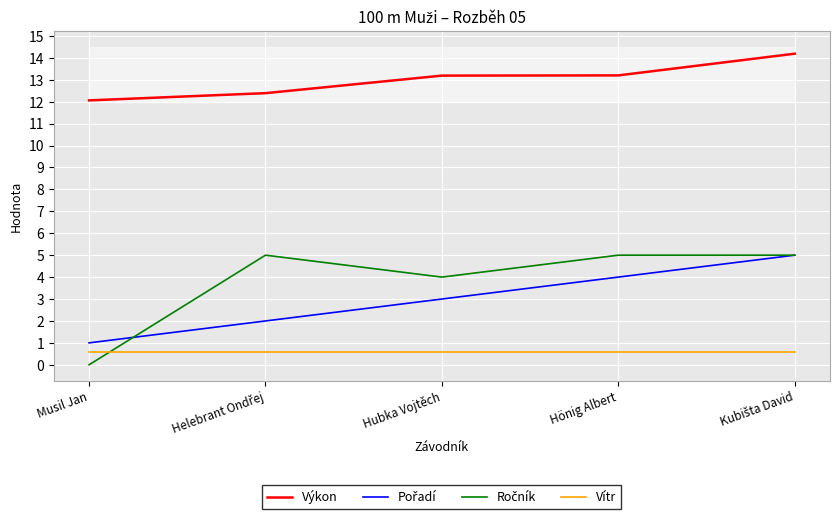

True or false: Výkon and Vítr intersect in this chart.

False